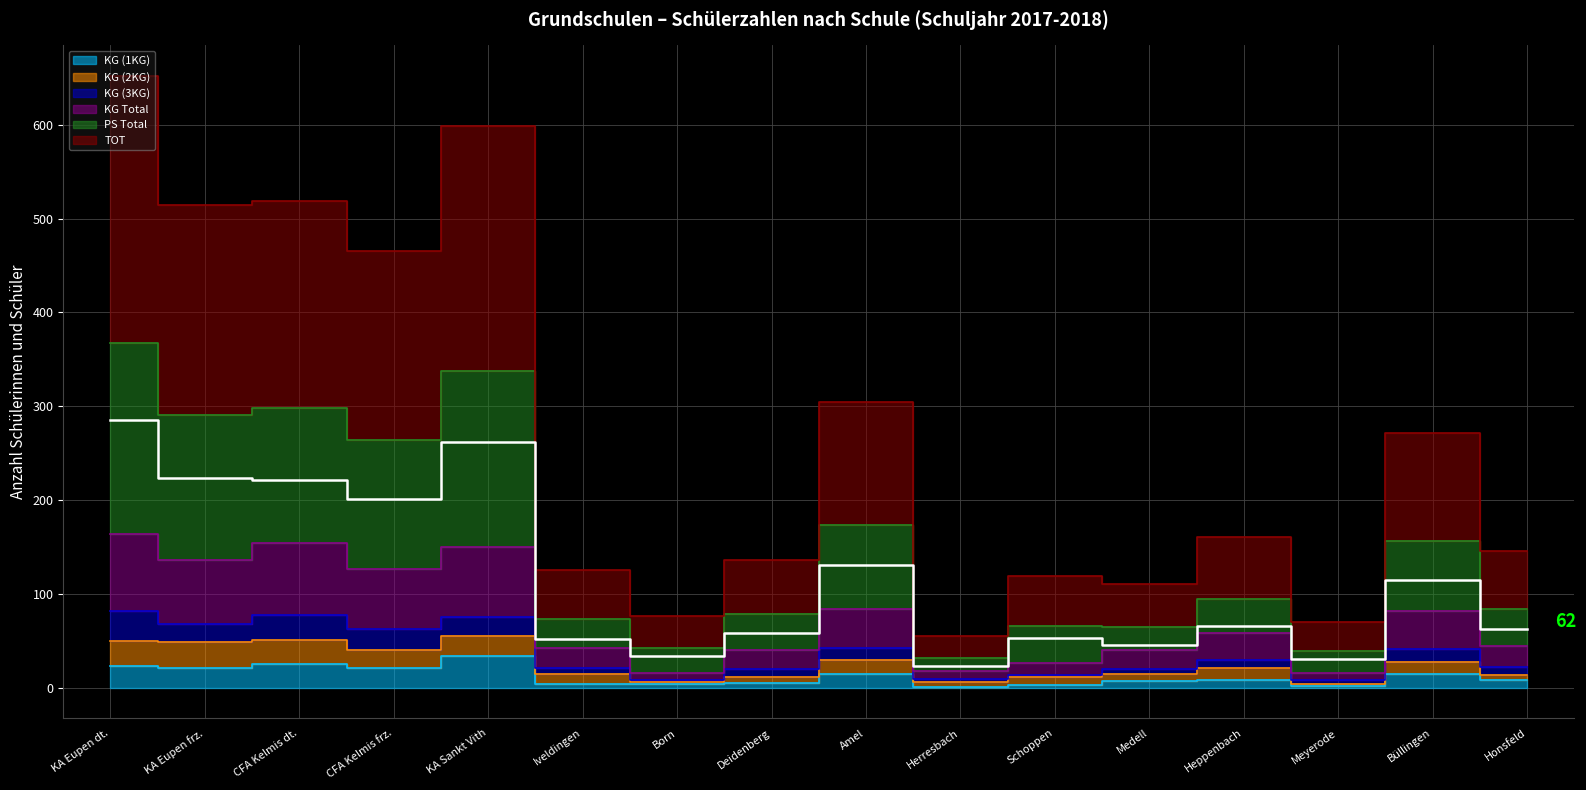

What is the greatest value displayed?

652